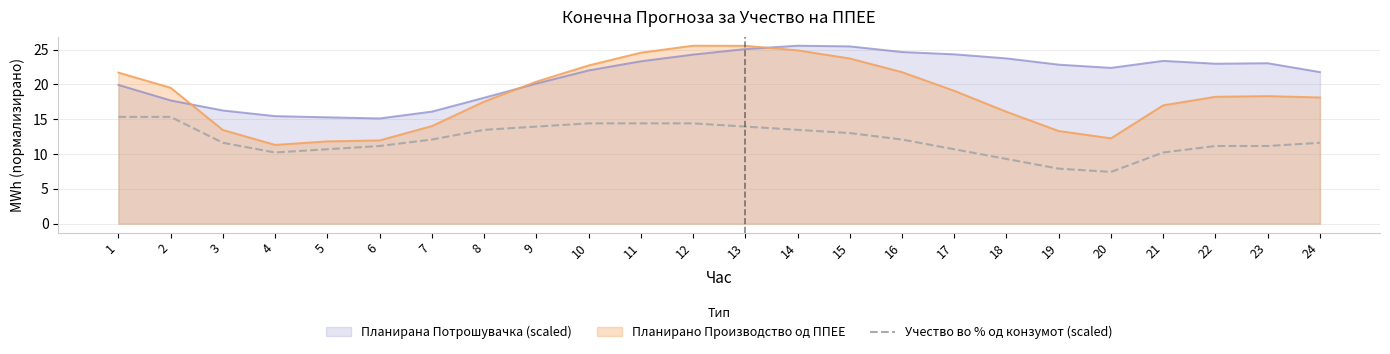

Rank the series by their average value, from lowest to highest.

Учество во % од конзумот (scaled), Планирано Производство од ППЕЕ, Планирана Потрошувачка (scaled)